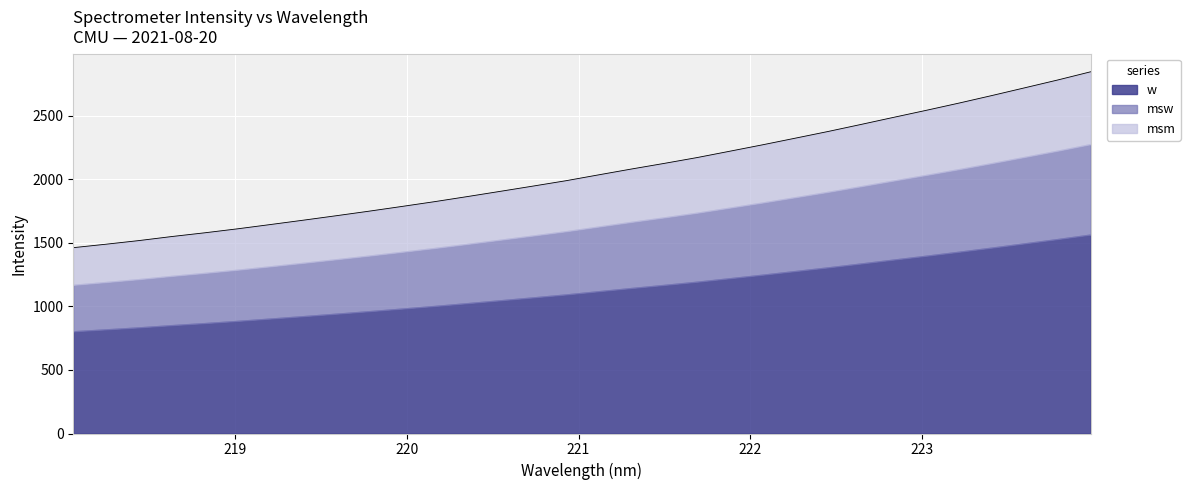

At which category does the chart reach its minimum across all series?

218.0596